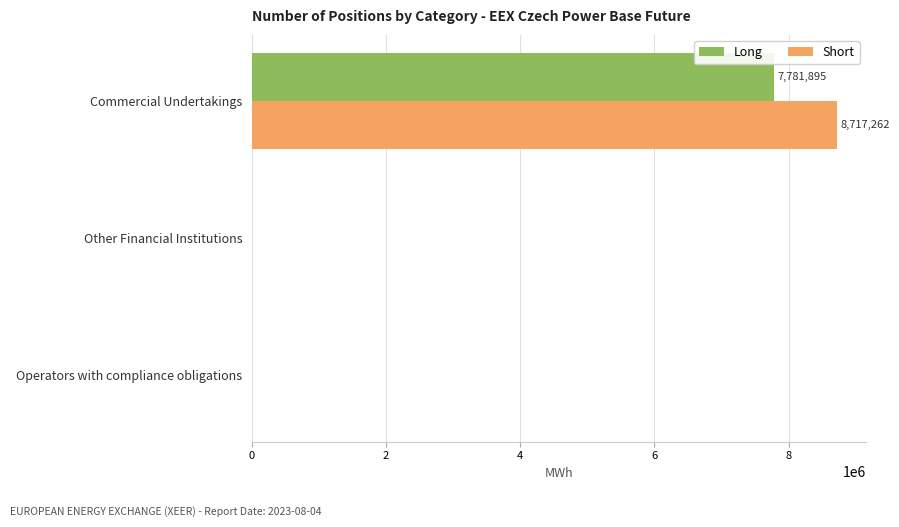

At which category is the sum across all series the highest?

Commercial Undertakings